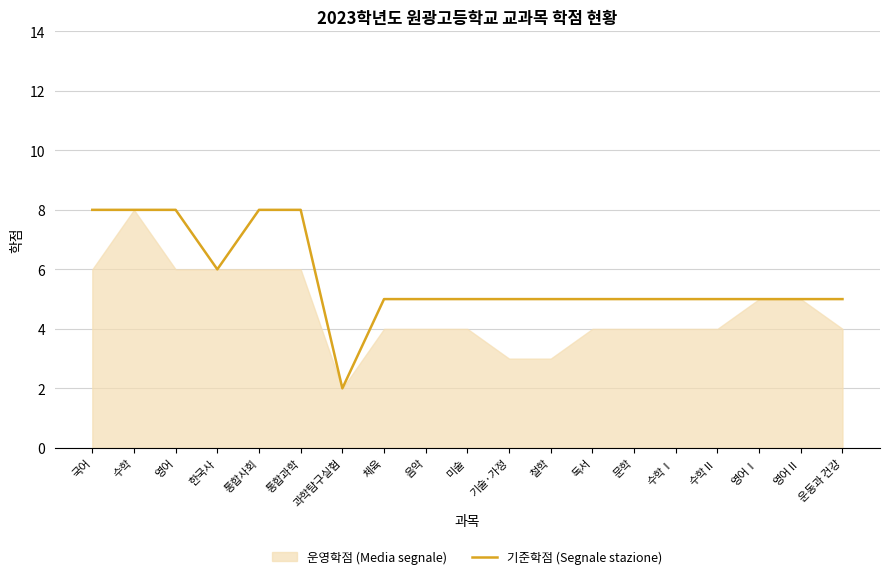

How many lines are shown in the chart?

1